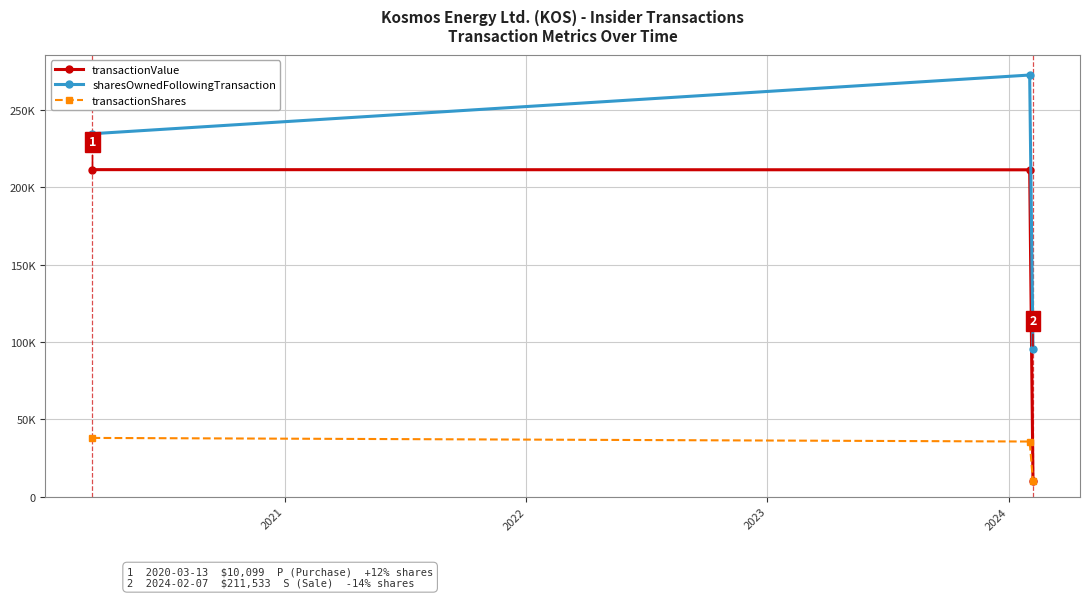

What are all the series names shown in the legend?

transactionValue, sharesOwnedFollowingTransaction, transactionShares